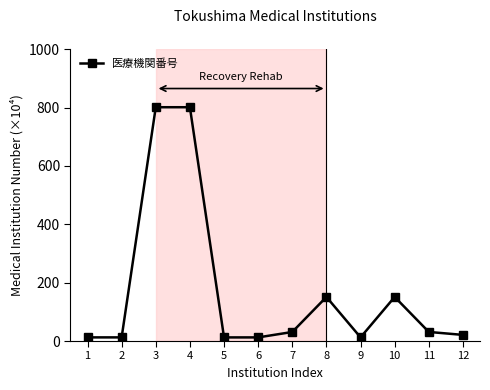

True or false: there are more than 1 points higher than both neighbors.

True